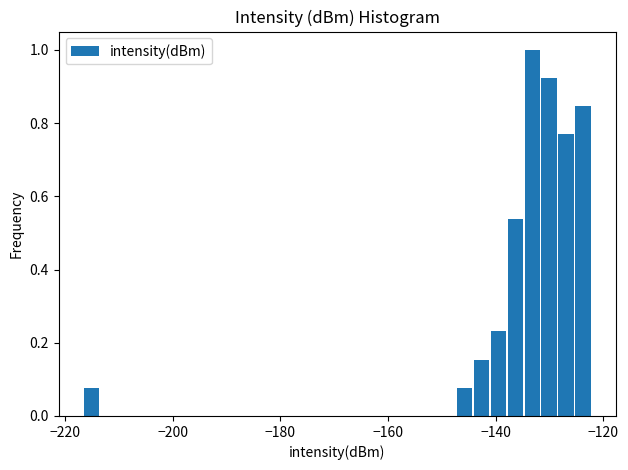

Read against the x-axis, roughly where is the centre of the tallest bar?

-134